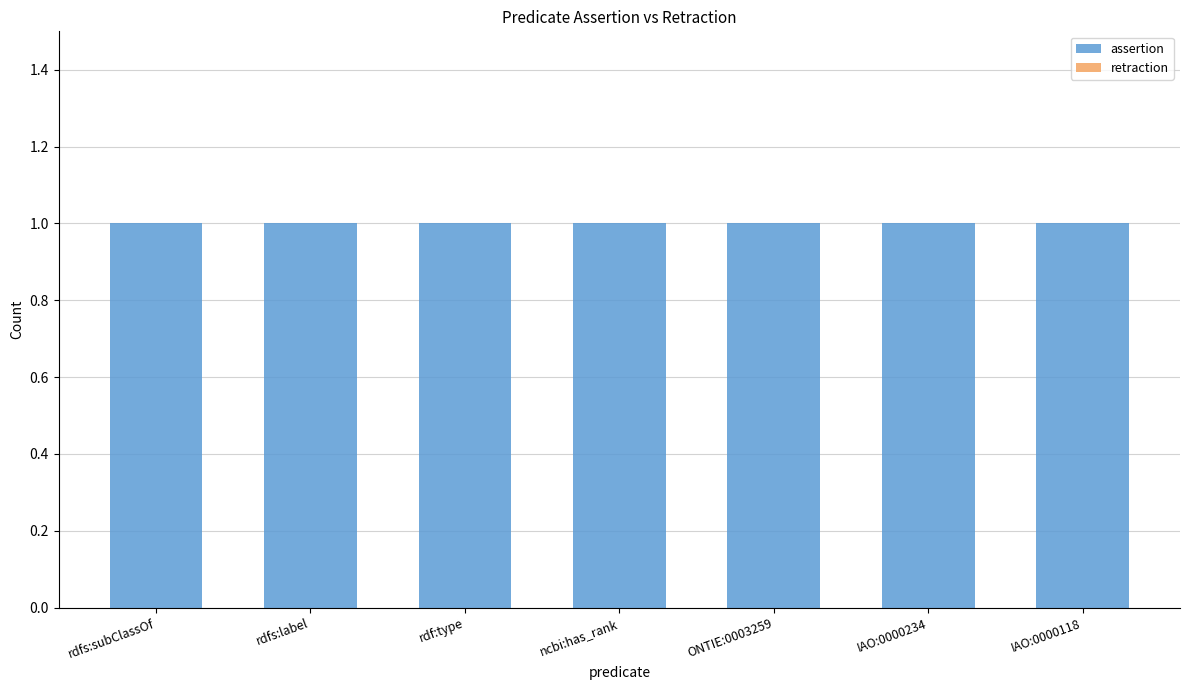

What is the label of the 3rd bar from the right?

ONTIE:0003259